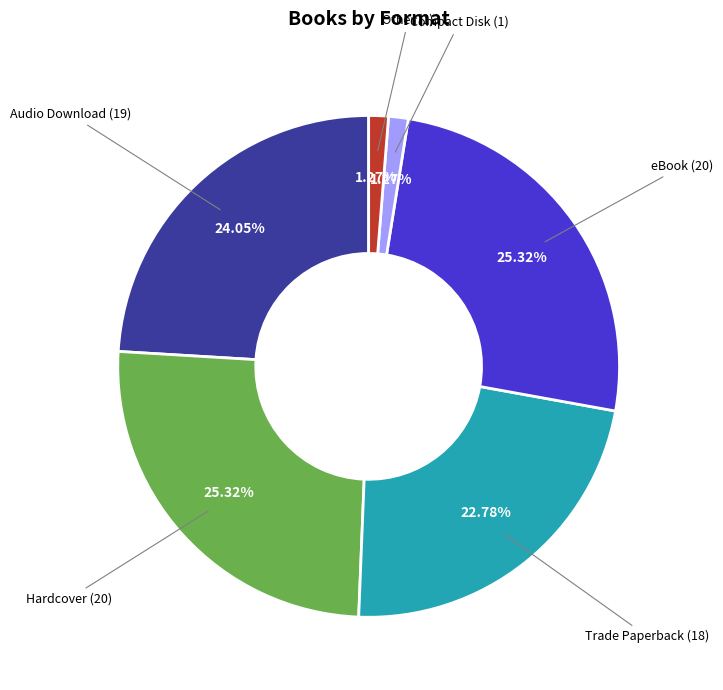

Is there a majority slice in this chart?

No